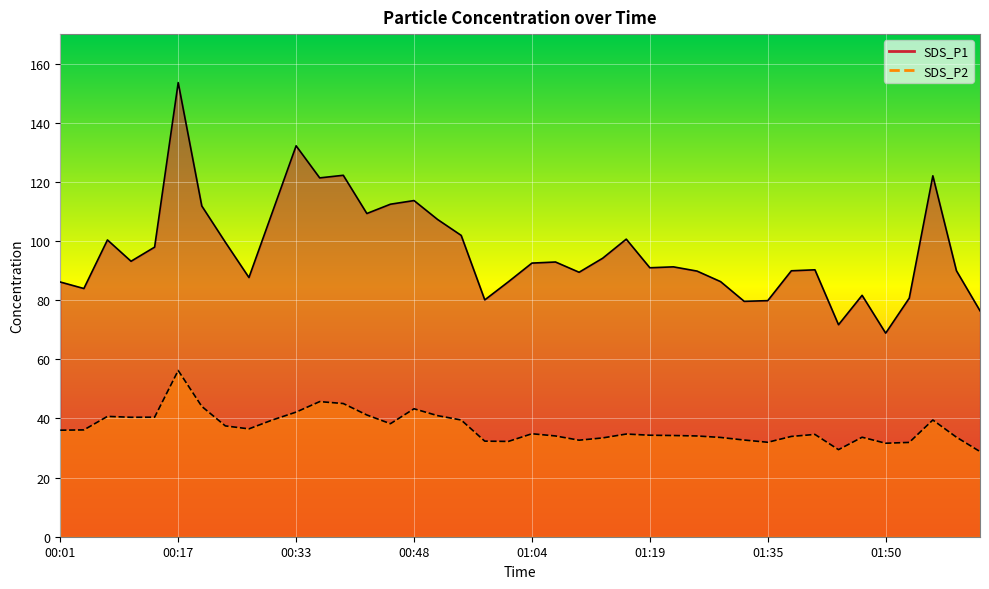

What is the difference between the maximum and minimum values in the SDS_P1 series?

84.8